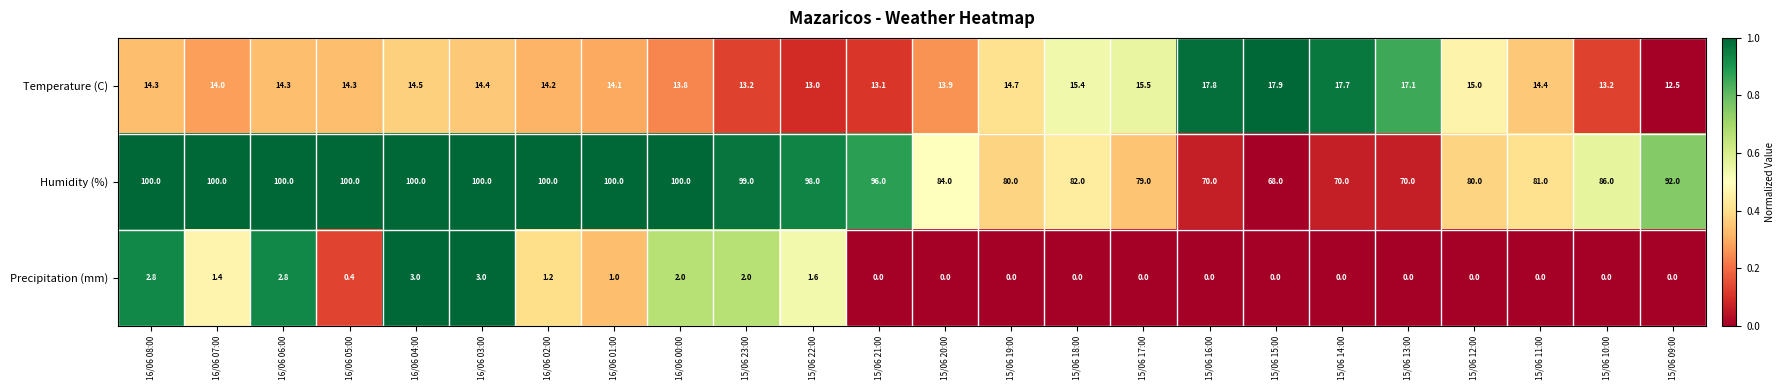

Which series changed the most between 16/06 05:00 and 15/06 10:00?

Humidity (%)